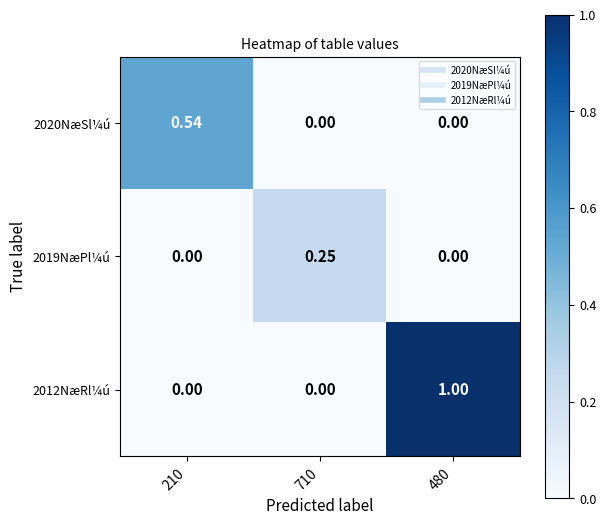

How many categories are shown in the chart?

3